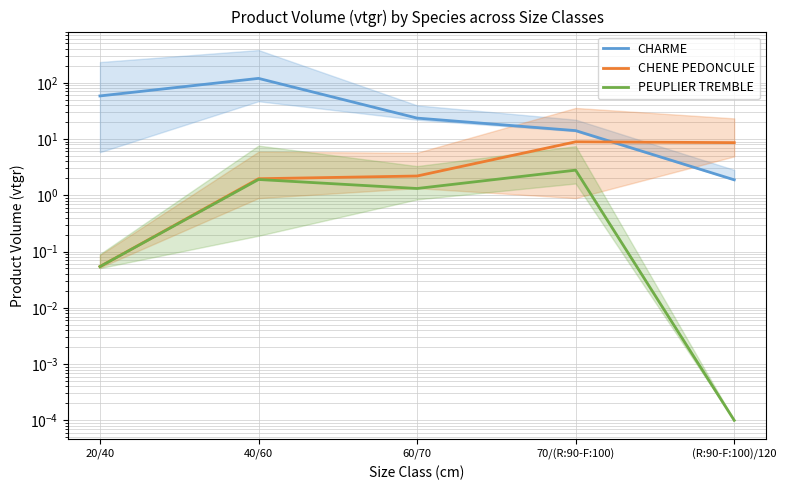

The value of CHENE PEDONCULE at 60/70 is 3.7. True or false?

False